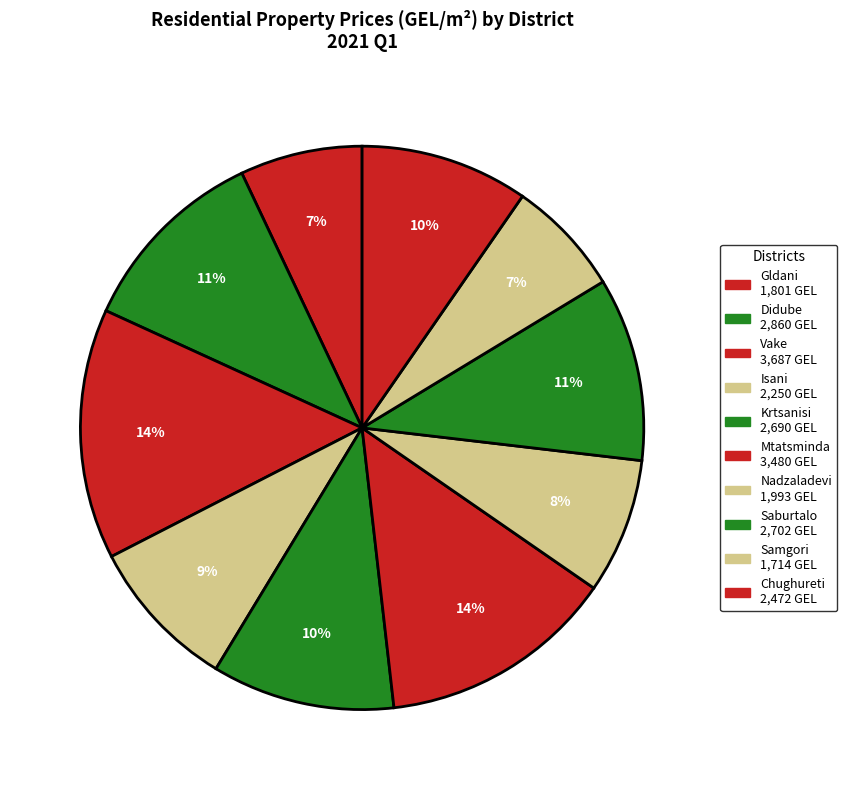

How many segments does this pie chart have?

10